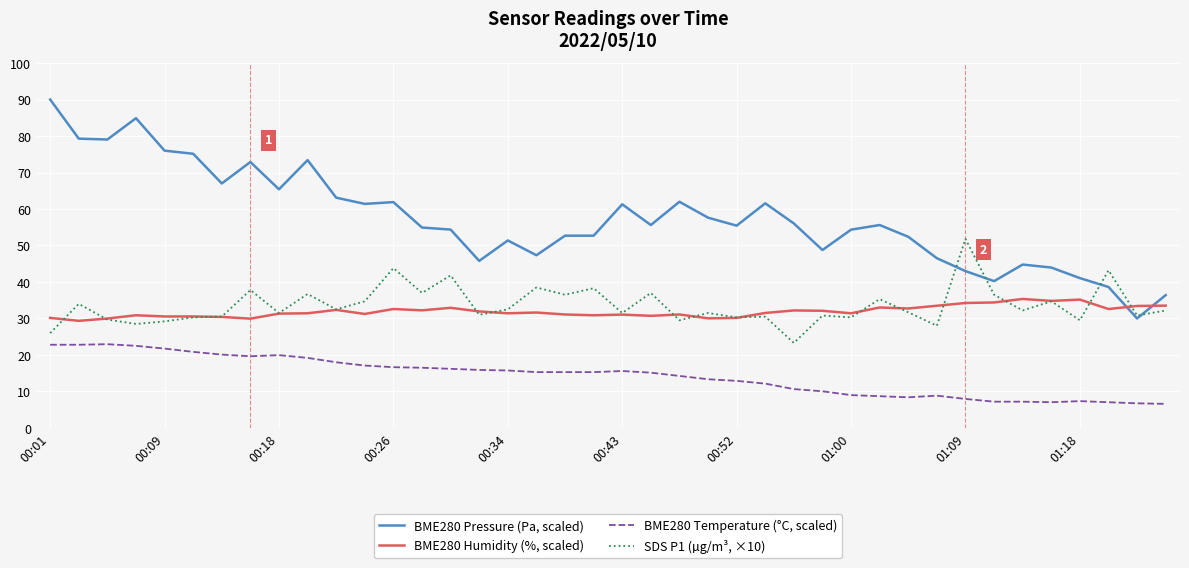

Which series has the largest range (max minus min)?

BME280 Pressure (Pa, scaled)